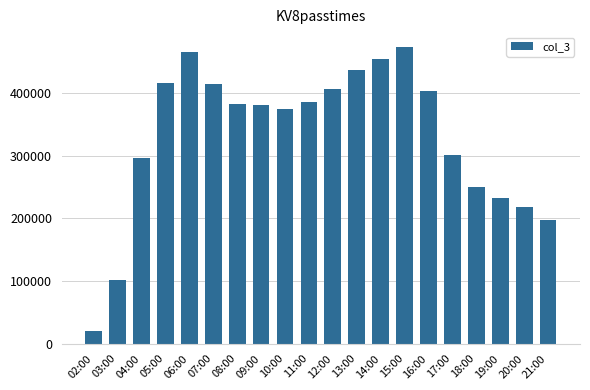

What is the label of the 1st bar from the left?

02:00